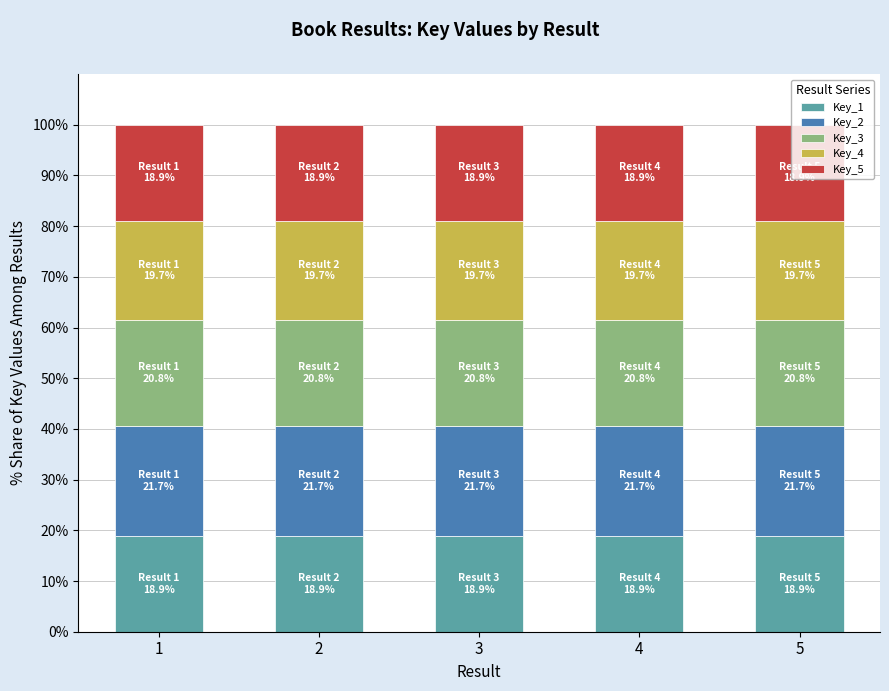

What is the minimum value for Key_1?

18.9